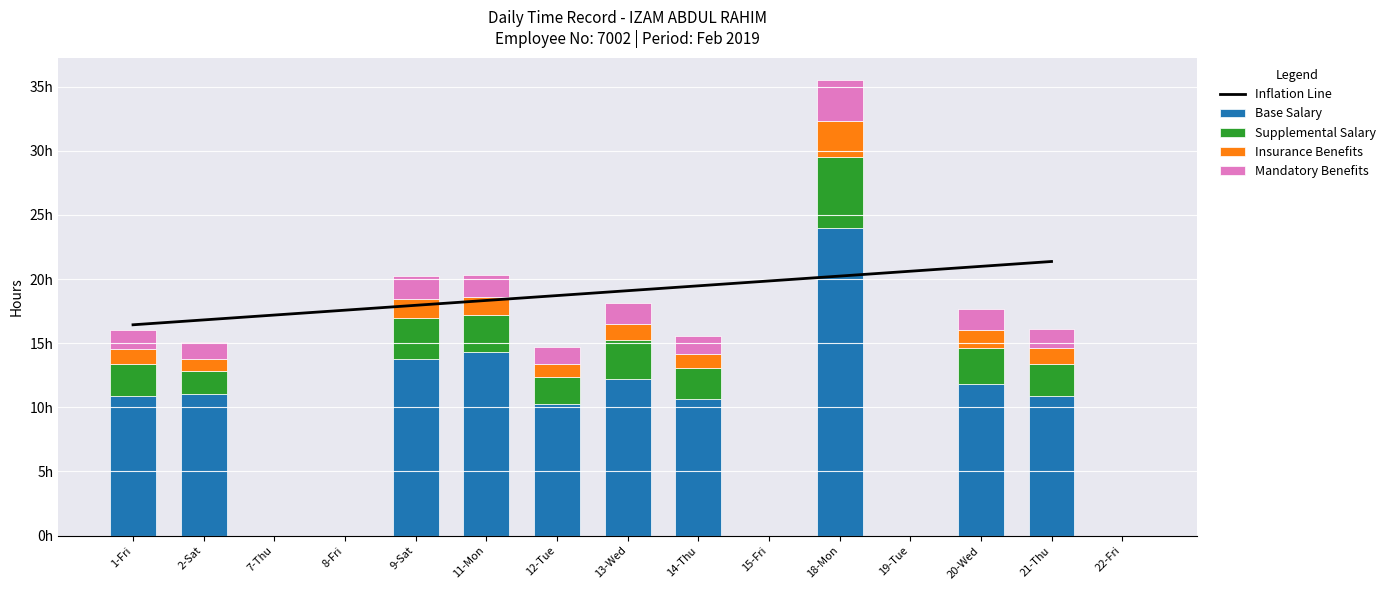

What is the value of the Insurance Benefits bar at the 14th from the left?

1.2